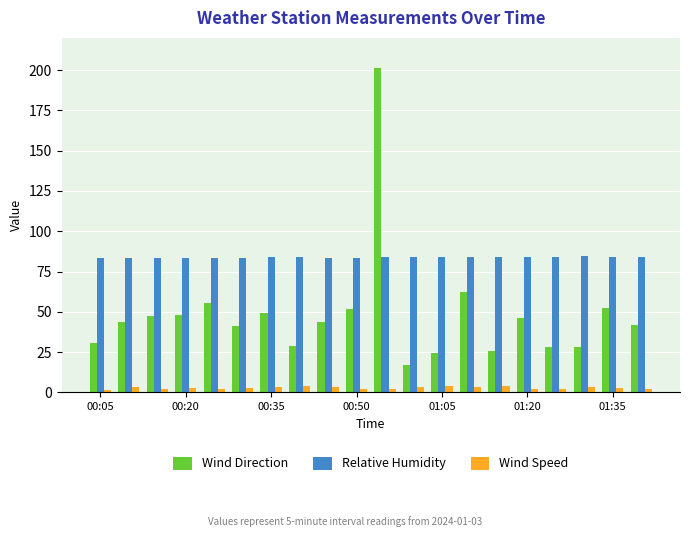

Which series has the largest range (max minus min)?

Wind Direction